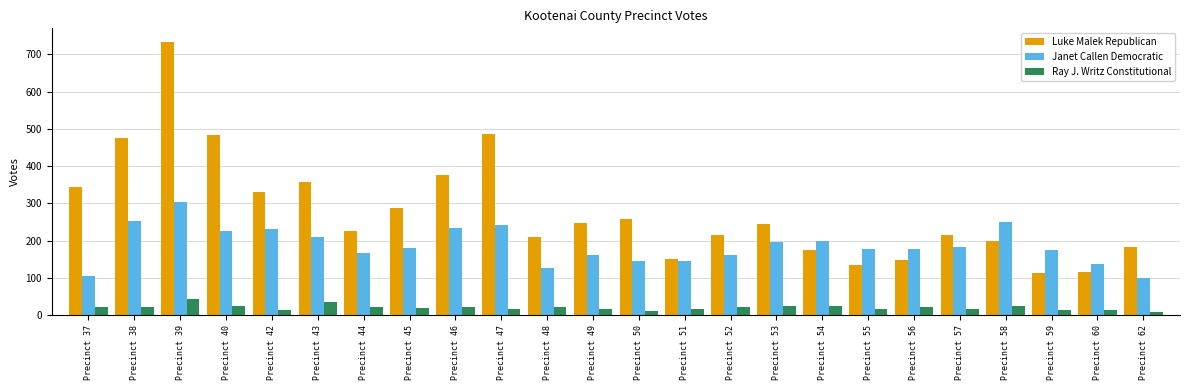

The value of Janet Callen Democratic at Precinct 50 is 97. True or false?

False